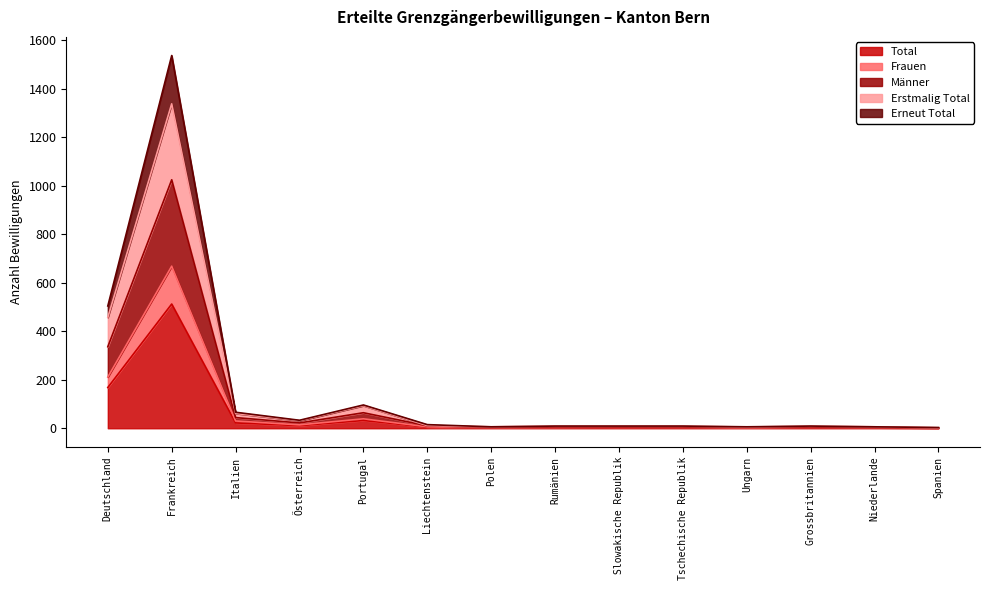

How many lines are shown in the chart?

5